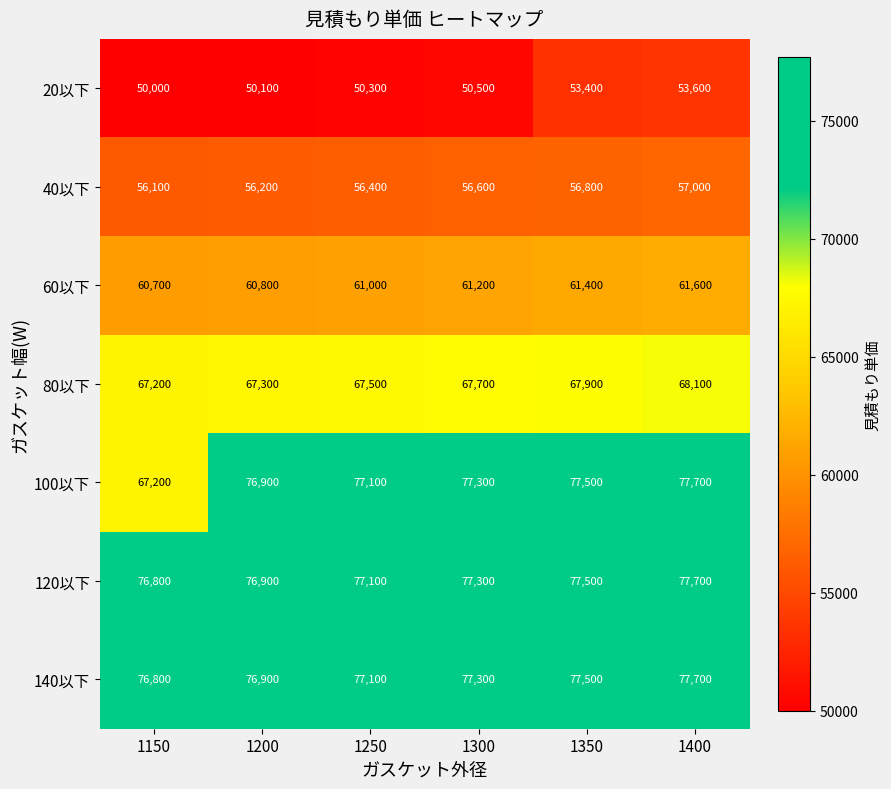

At how many categories does at least one series exceed 65024?

6